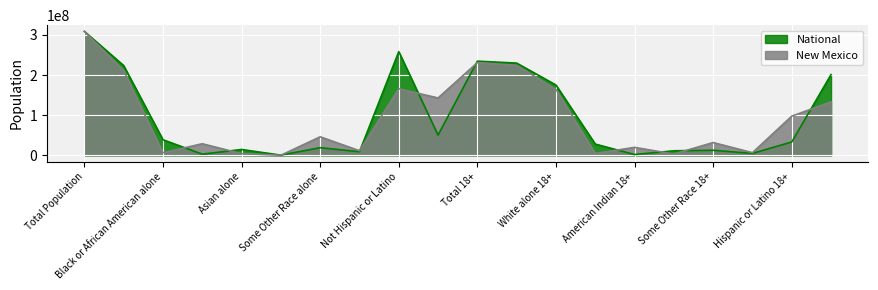

Rank the categories by New Mexico value from lowest to highest.

Native Hawaiian and Other Pacific, Asian alone 18+, Asian alone, Black or African American 18+, Black or African American alone, Two or More Races 18+, Two or More Races, American Indian 18+, American Indian and Alaska Native, Some Other Race 18+, Some Other Race alone, Hispanic or Latino 18+, Not Hispanic or Latino 18+, Hispanic or Latino, White alone 18+, Not Hispanic or Latino, White alone, Population of one race, Total 18+, Total Population